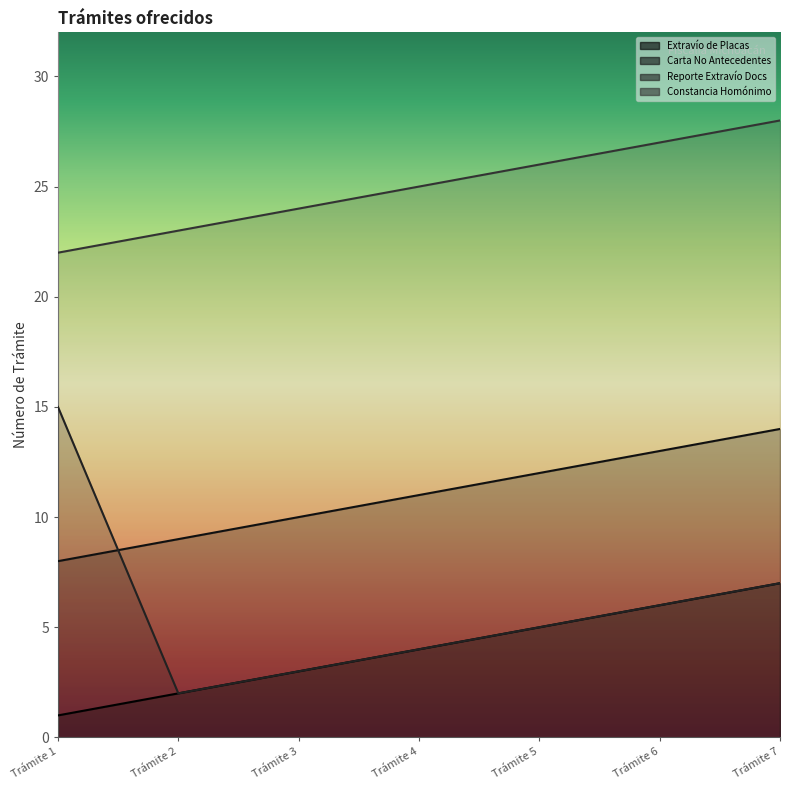

The value of Reporte Extravío Docs at Trámite 5 is 5. True or false?

True